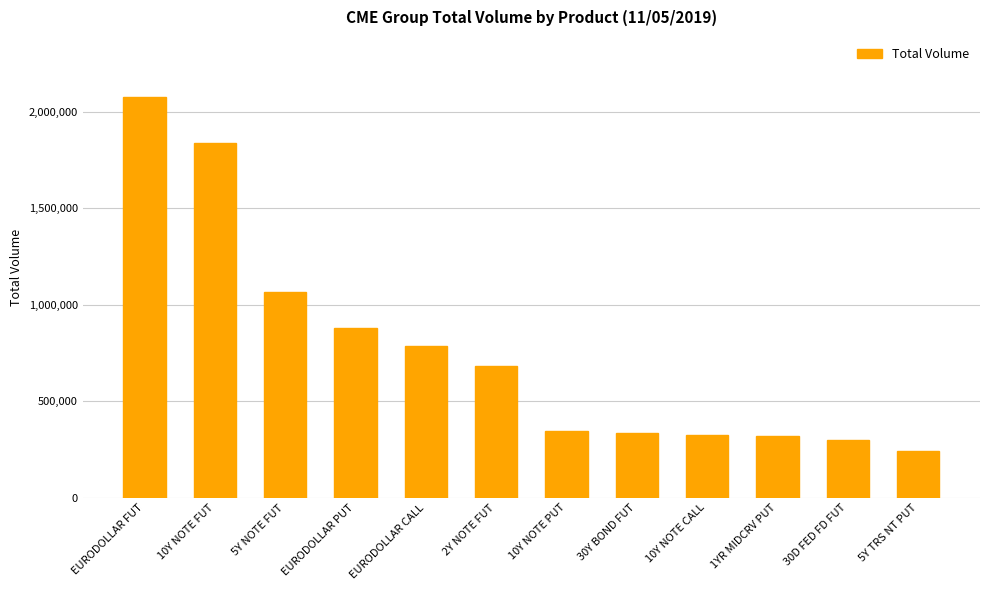

What is the label of the 7th bar from the right?

2Y NOTE FUT